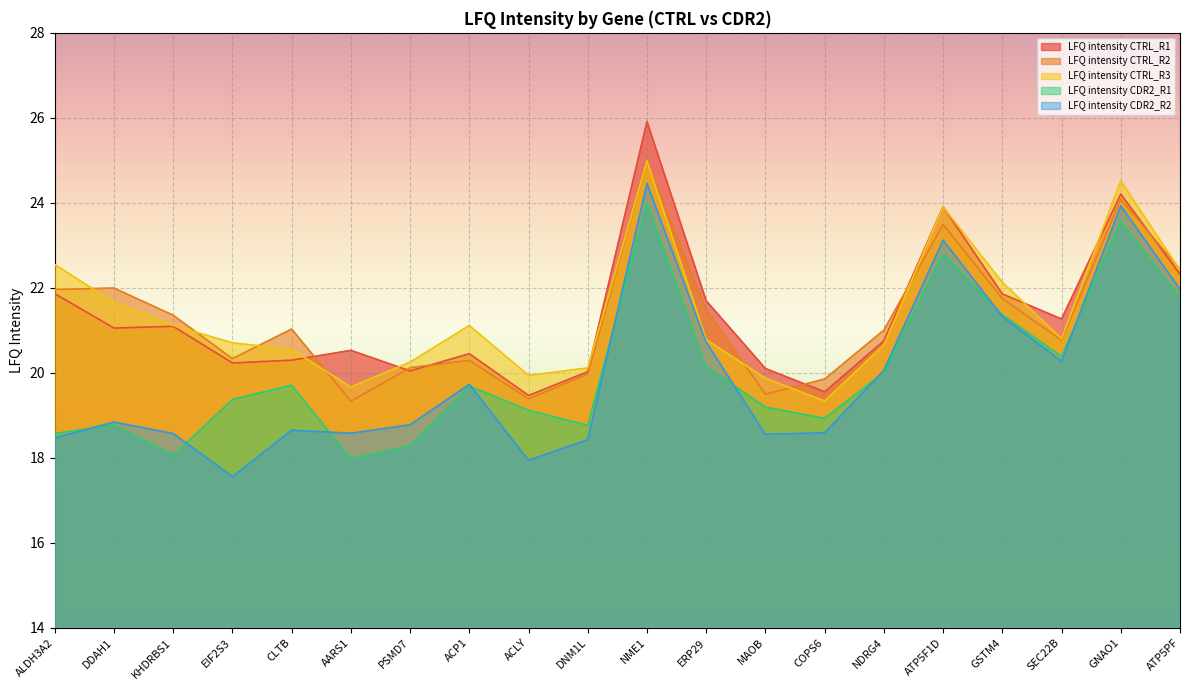

Reading left to right, transcribe all the data shown in this chart.

LFQ intensity CTRL_R1: ALDH3A2=21.9	DDAH1=21.1	KHDRBS1=21.1	EIF2S3=20.2	CLTB=20.3	AARS1=20.5	PSMD7=20.0	ACP1=20.4	ACLY=19.5	DNM1L=20.0	NME1=25.9	ERP29=21.7	MAOB=20.1	COPS6=19.6	NDRG4=20.8	ATP5F1D=23.9	GSTM4=21.9	SEC22B=21.3	GNAO1=24.2	ATP5PF=22.3
LFQ intensity CTRL_R2: ALDH3A2=22.0	DDAH1=22.0	KHDRBS1=21.4	EIF2S3=20.3	CLTB=21.0	AARS1=19.3	PSMD7=20.1	ACP1=20.3	ACLY=19.4	DNM1L=20.0	NME1=25.0	ERP29=21.5	MAOB=19.5	COPS6=19.9	NDRG4=21.0	ATP5F1D=23.5	GSTM4=21.7	SEC22B=20.8	GNAO1=24.1	ATP5PF=22.4
LFQ intensity CTRL_R3: ALDH3A2=22.5	DDAH1=21.7	KHDRBS1=21.1	EIF2S3=20.7	CLTB=20.5	AARS1=19.7	PSMD7=20.3	ACP1=21.1	ACLY=19.9	DNM1L=20.1	NME1=25.0	ERP29=20.8	MAOB=19.9	COPS6=19.3	NDRG4=20.7	ATP5F1D=23.9	GSTM4=22.1	SEC22B=20.8	GNAO1=24.5	ATP5PF=22.4
LFQ intensity CDR2_R1: ALDH3A2=18.6	DDAH1=18.8	KHDRBS1=18.1	EIF2S3=19.4	CLTB=19.7	AARS1=18.0	PSMD7=18.3	ACP1=19.7	ACLY=19.1	DNM1L=18.8	NME1=24.0	ERP29=20.1	MAOB=19.2	COPS6=18.9	NDRG4=20.0	ATP5F1D=22.8	GSTM4=21.4	SEC22B=20.4	GNAO1=23.6	ATP5PF=21.8
LFQ intensity CDR2_R2: ALDH3A2=18.5	DDAH1=18.8	KHDRBS1=18.6	EIF2S3=17.6	CLTB=18.6	AARS1=18.6	PSMD7=18.8	ACP1=19.7	ACLY=17.9	DNM1L=18.4	NME1=24.5	ERP29=20.7	MAOB=18.6	COPS6=18.6	NDRG4=20.1	ATP5F1D=23.1	GSTM4=21.3	SEC22B=20.3	GNAO1=23.9	ATP5PF=22.0